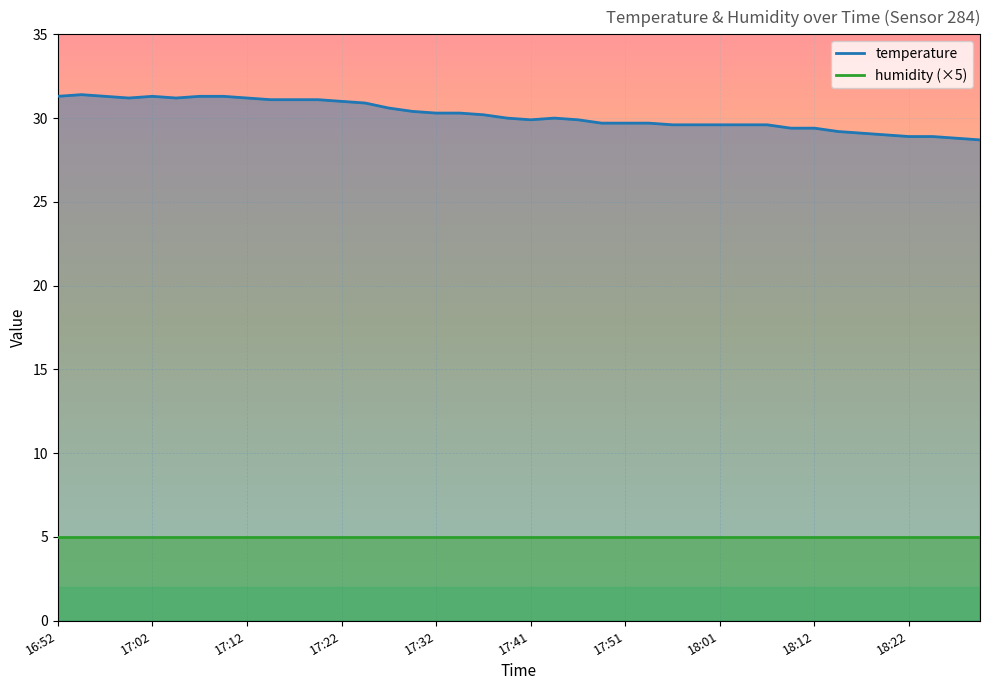

What is the value of the 17th point from the left?

30.3